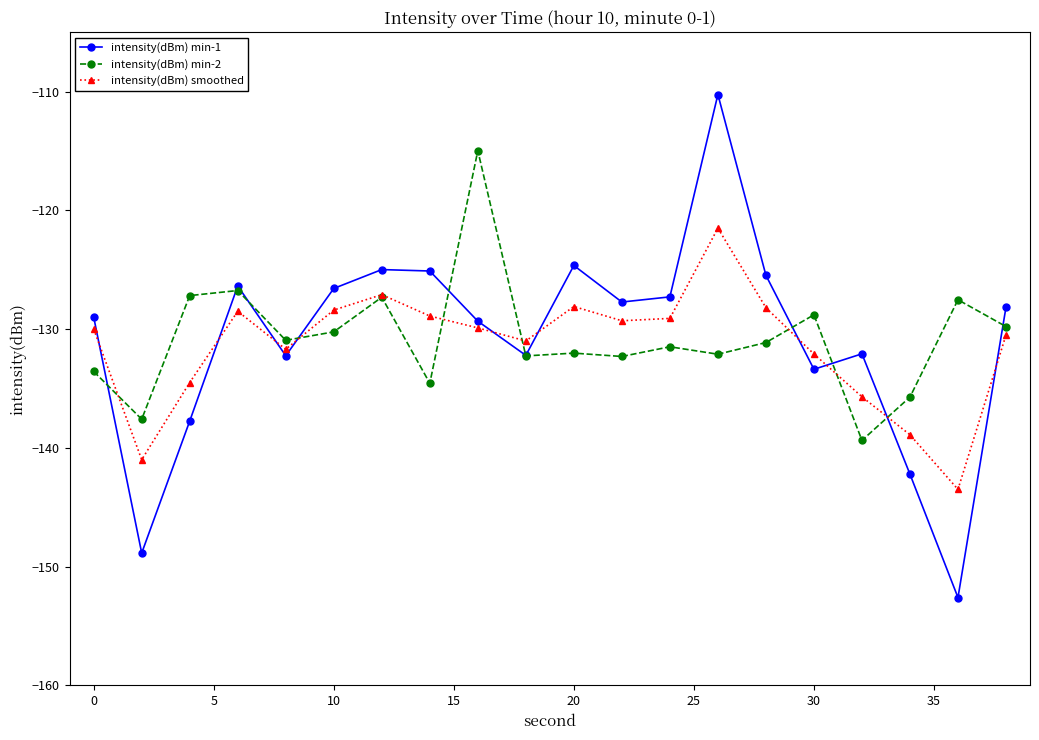

What is the value of the intensity(dBm) min-2 point at the 10th from the left?

-132.3